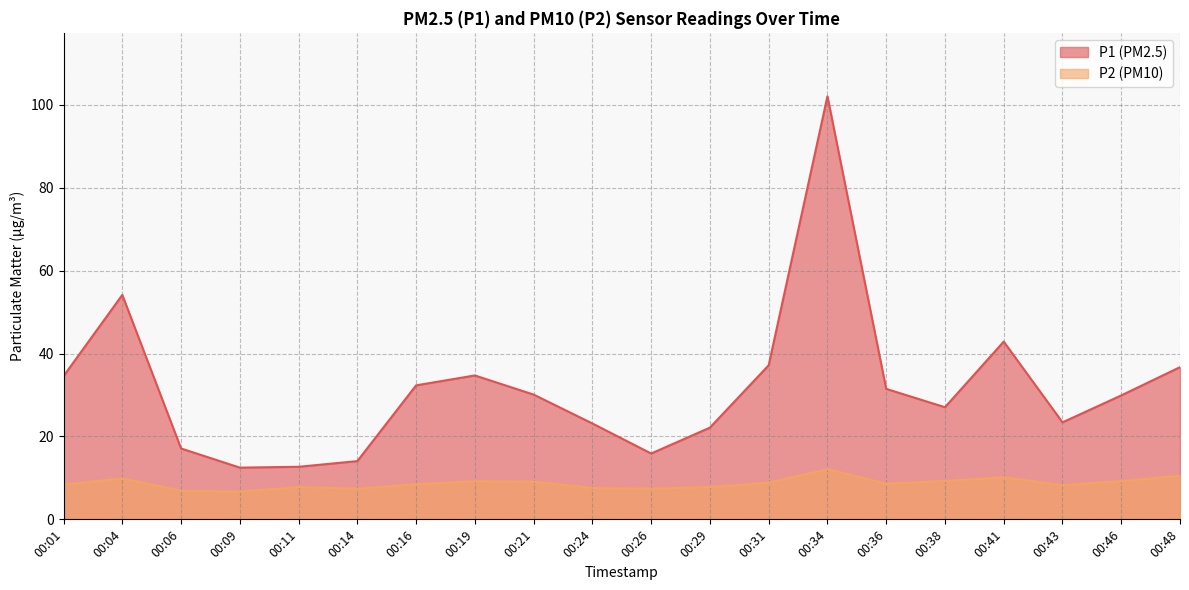

Rank the series by their maximum value, from highest to lowest.

P1 (PM2.5), P2 (PM10)